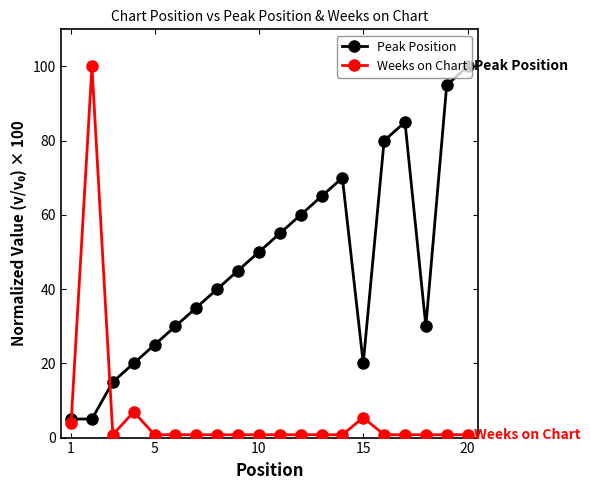

At how many categories does at least one series exceed 89?

3